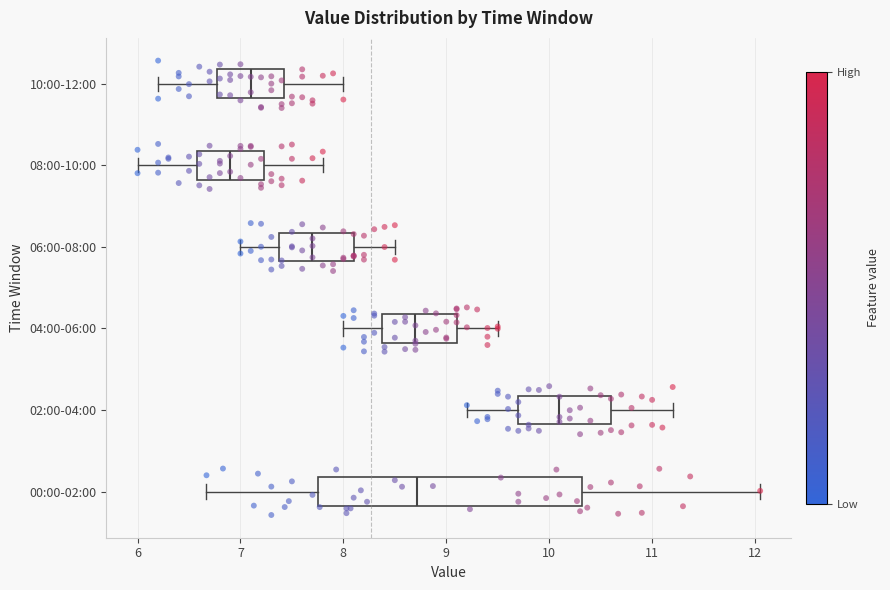

Reading bottom to top, read every box against the x-axis: the position of its median line, the range the box covers, and the ends of its whiskers. The values are not printed on the chart, so give them approximately, as read against the axis.

00:00-02:00: median 8.7, box 7.8 to 10.3, whiskers 6.7 to 12.1
02:00-04:00: median 10.1, box 9.7 to 10.6, whiskers 9.2 to 11.2
04:00-06:00: median 8.7, box 8.4 to 9.1, whiskers 8.0 to 9.5
06:00-08:00: median 7.7, box 7.4 to 8.1, whiskers 7.0 to 8.5
08:00-10:00: median 6.9, box 6.6 to 7.2, whiskers 6.0 to 7.8
10:00-12:00: median 7.1, box 6.8 to 7.4, whiskers 6.2 to 8.0